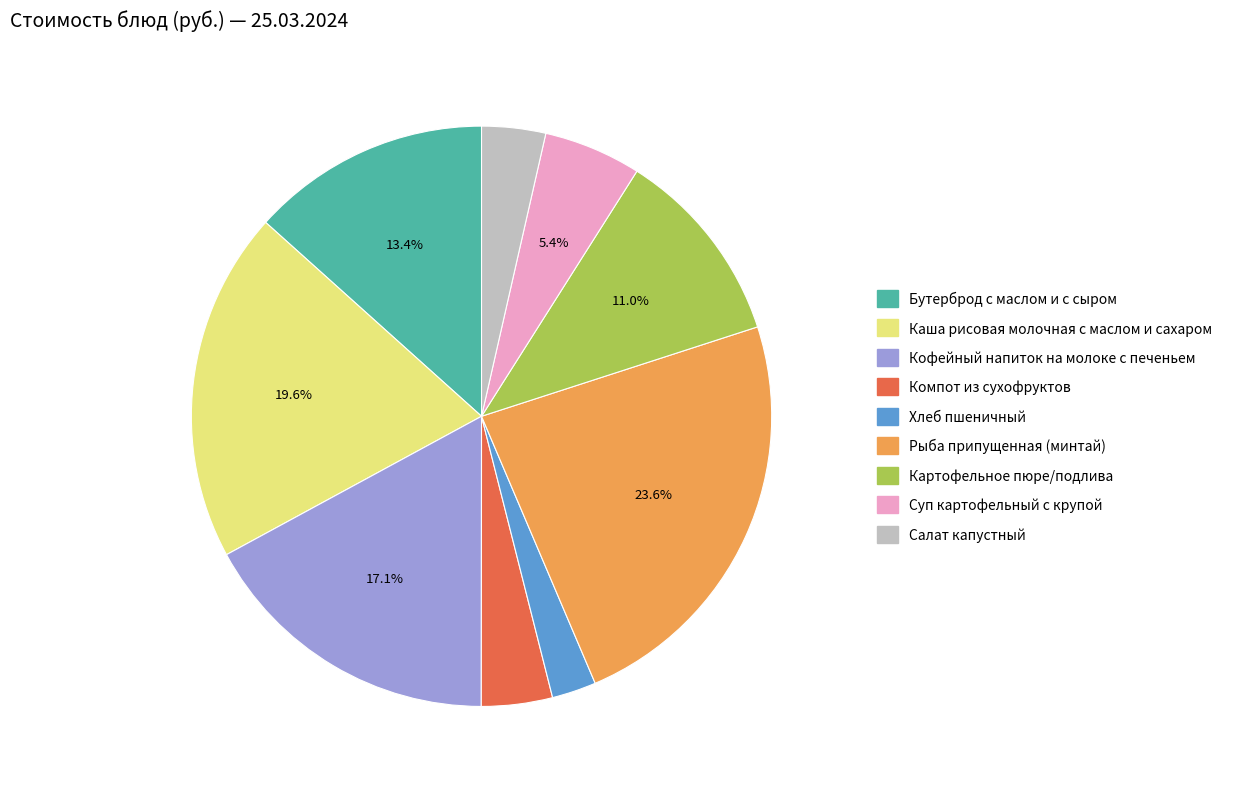

Between Каша рисовая молочная с маслом и сахаром and Суп картофельный с крупой, which is larger?

Каша рисовая молочная с маслом и сахаром